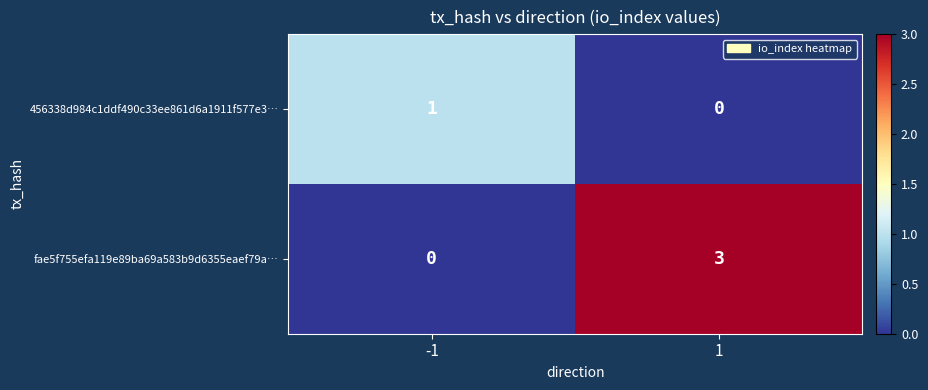

True or false: fae5f755efa119e89ba69a583b9d6355eaef79a… has a value of 1 at -1.

False